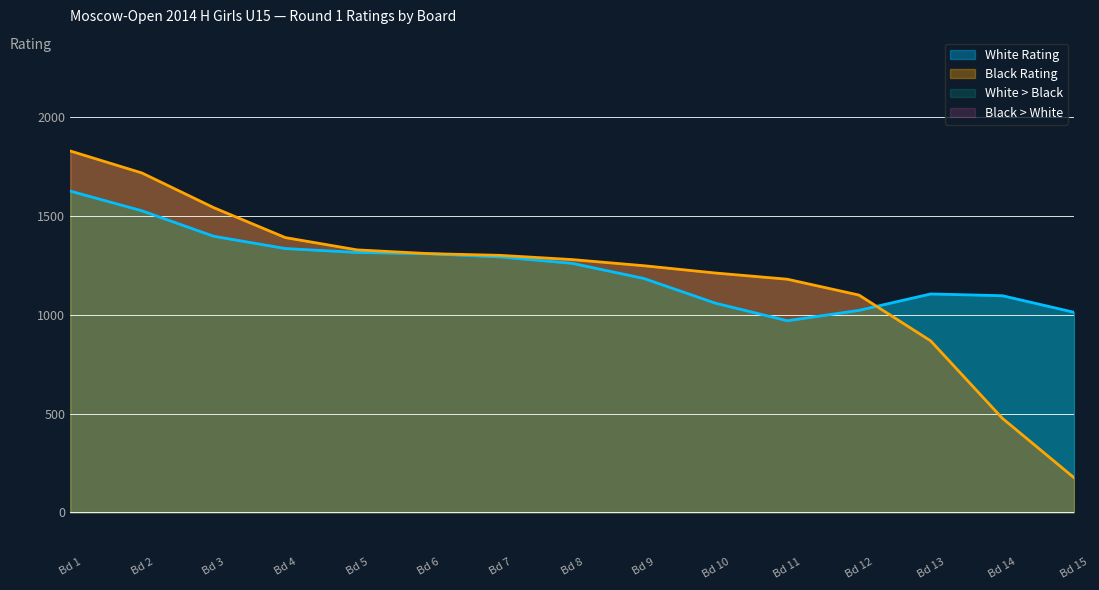

What is the lowest value of the White Rating series?

969.0